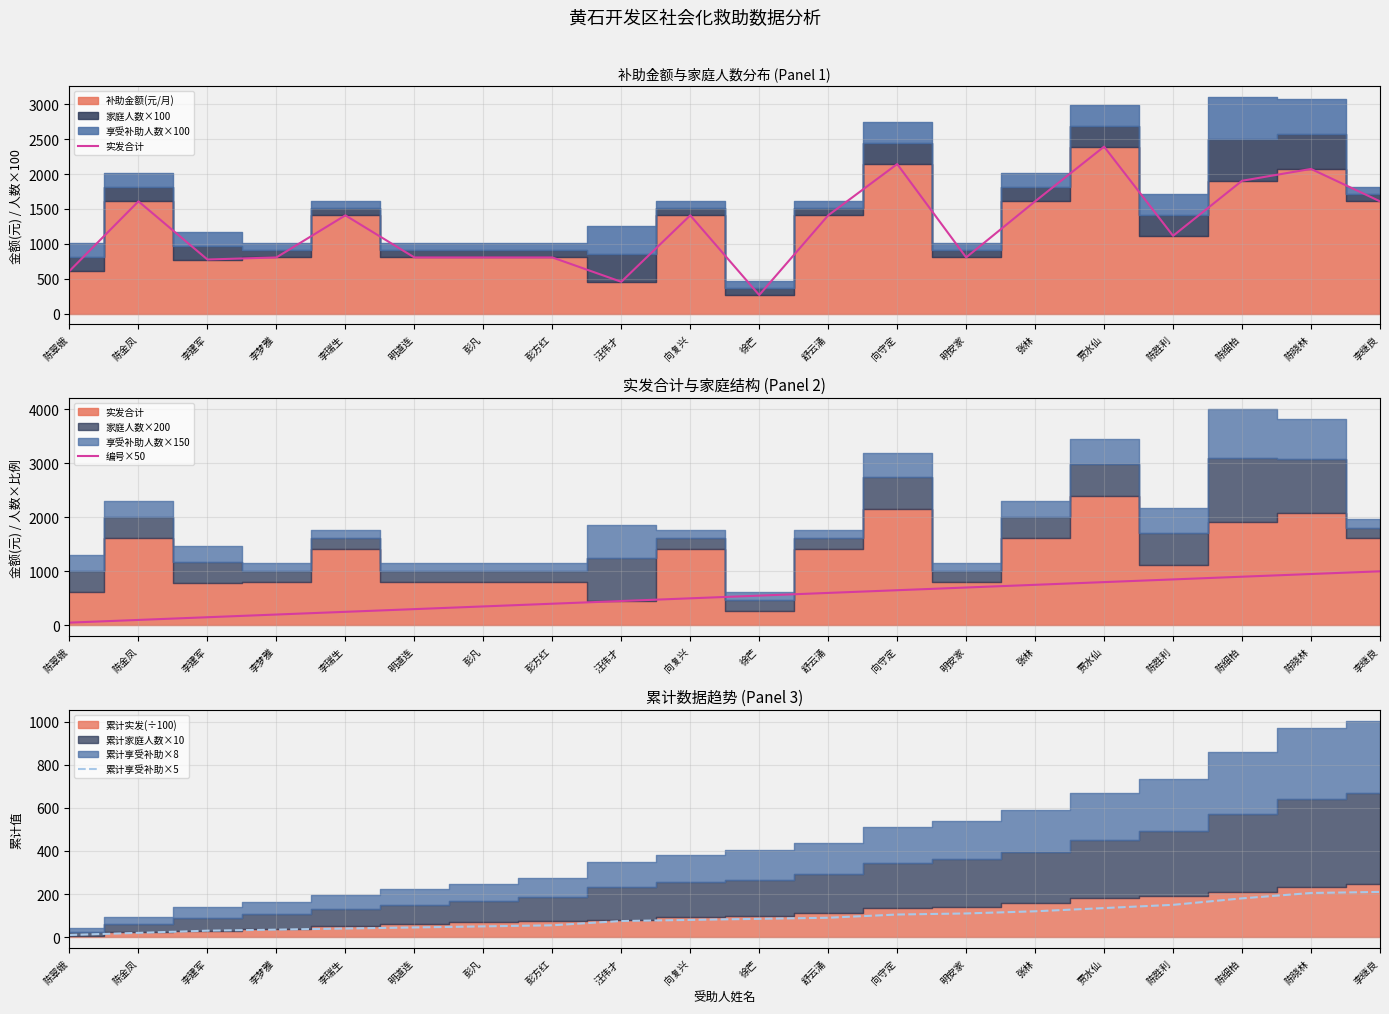

What is the value of the 编号×50 point at the 16th from the left?

800